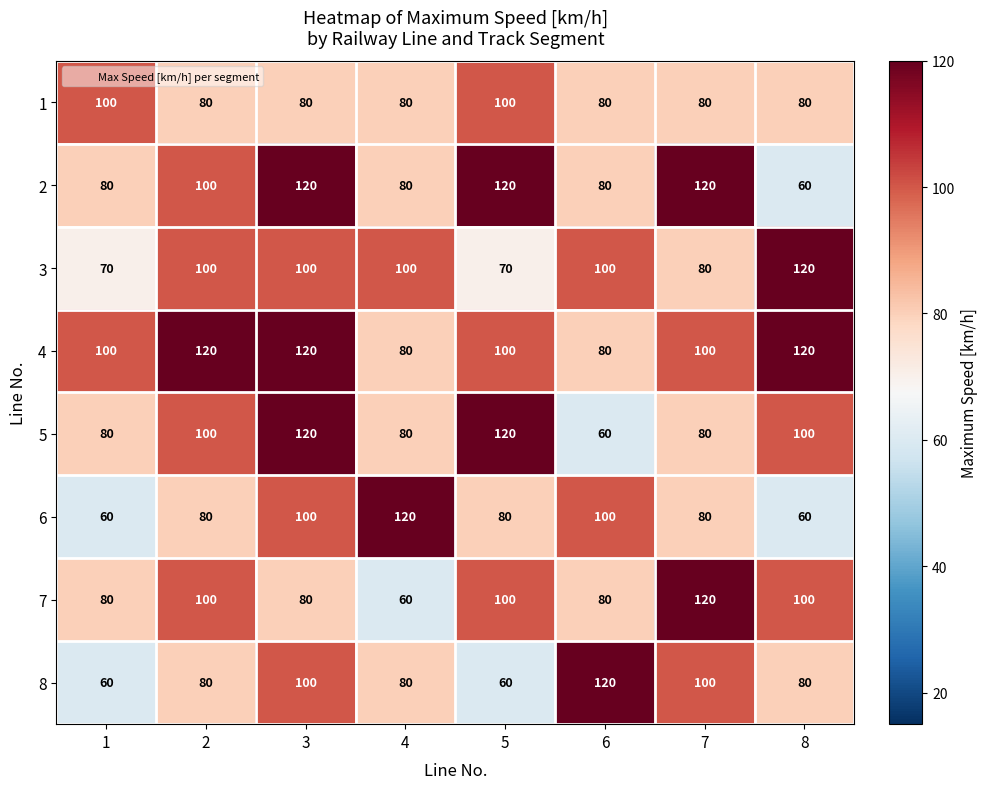

What is the total value across all series at 6?

700